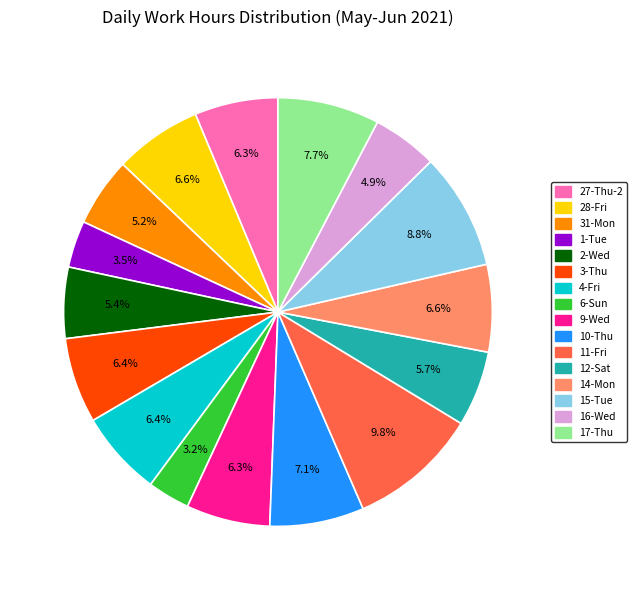

Does any single category account for the majority?

No